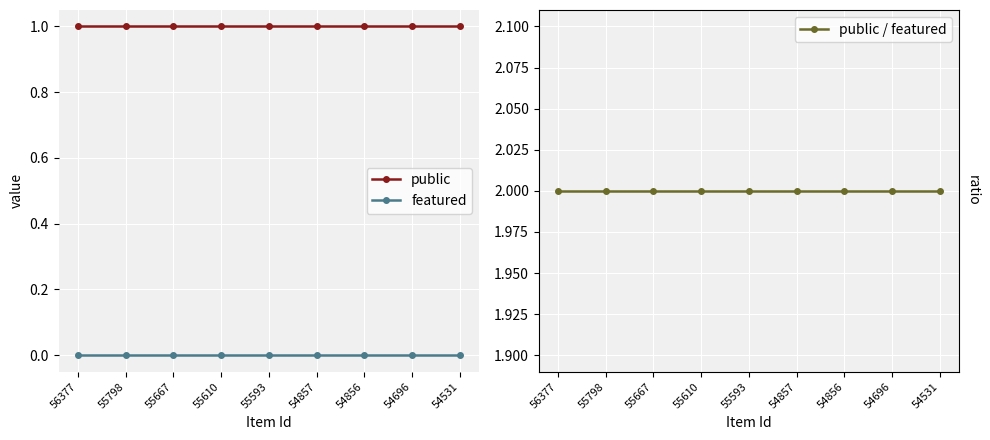

What are all the series names shown in the legend?

public, featured, public / featured